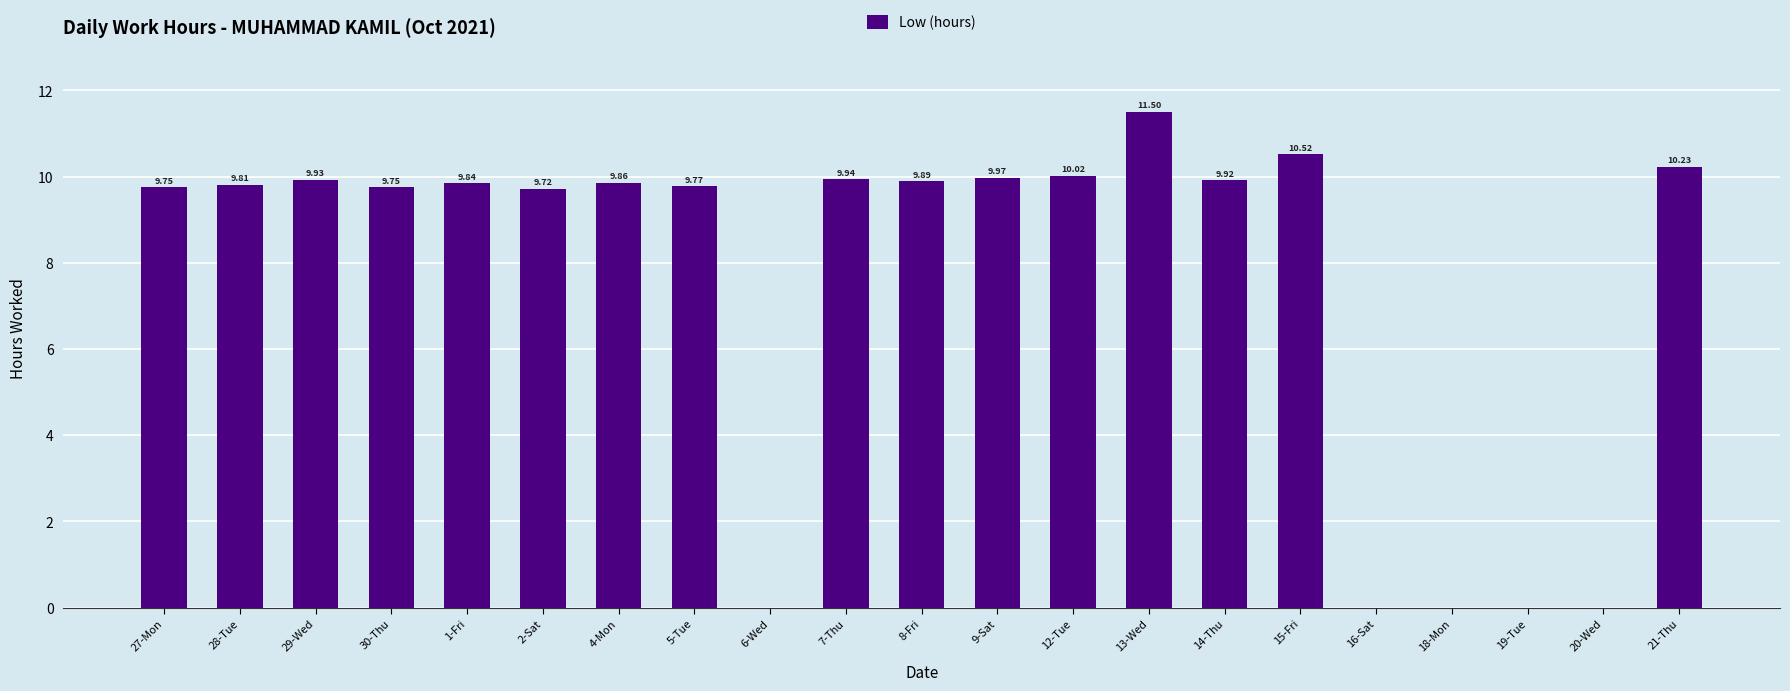

Is it true that the value at 15-Fri is 14.3?

False